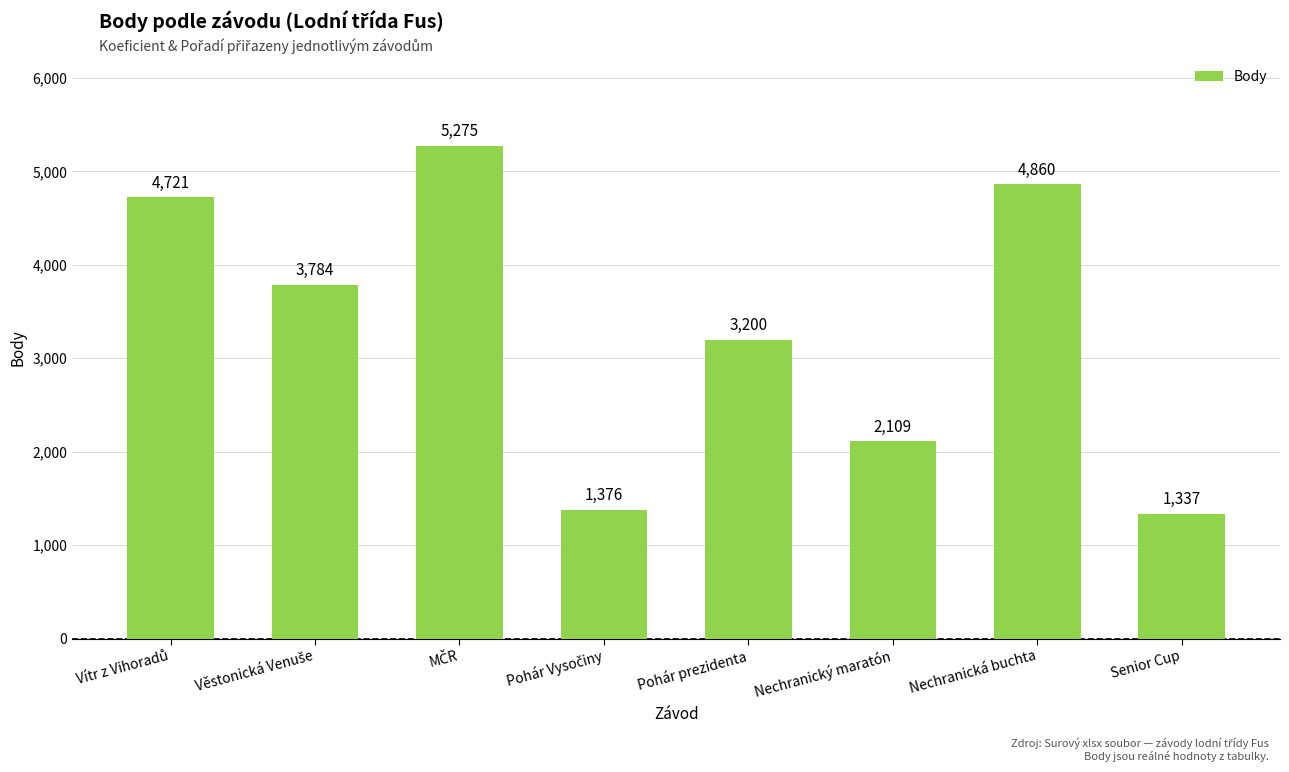

What position from the right is Nechranická buchta?

2